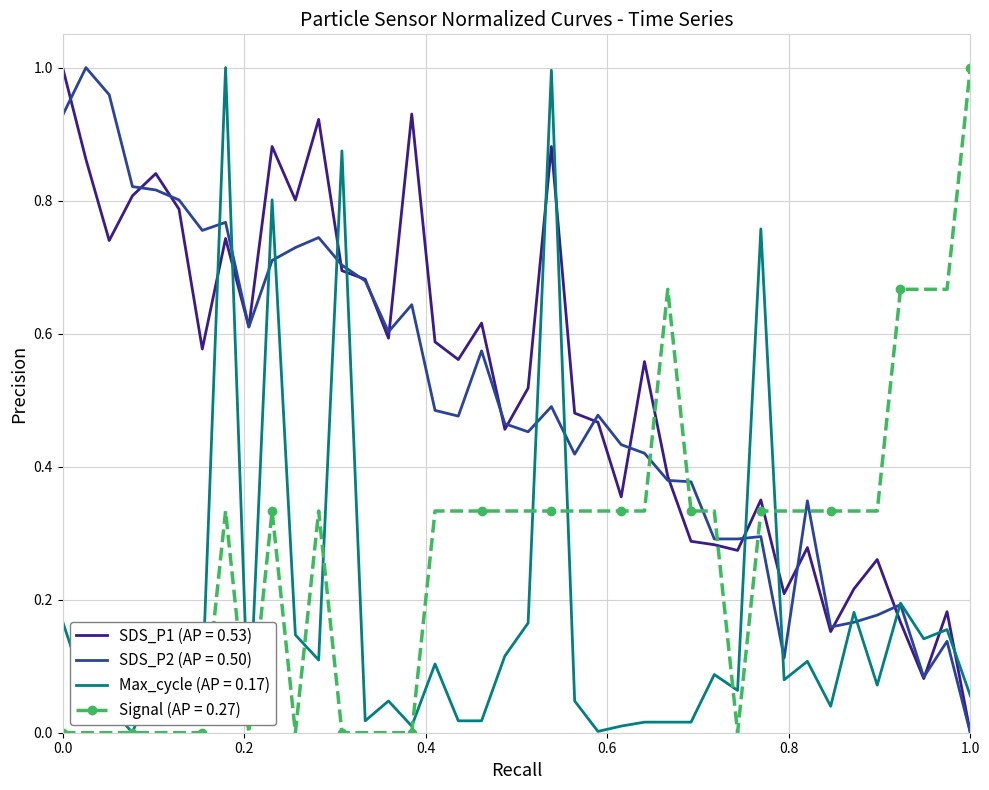

True or false: Signal (AP = 0.27) and SDS_P2 (AP = 0.50) intersect in this chart.

True